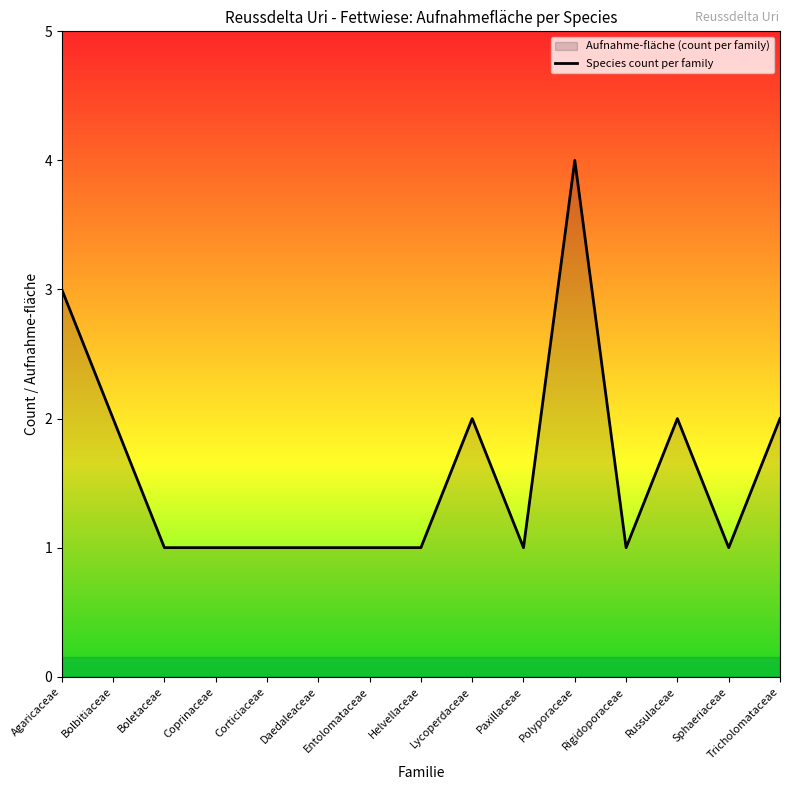

What is the ratio of the value at Agaricaceae to the value at Corticiaceae?

3.0